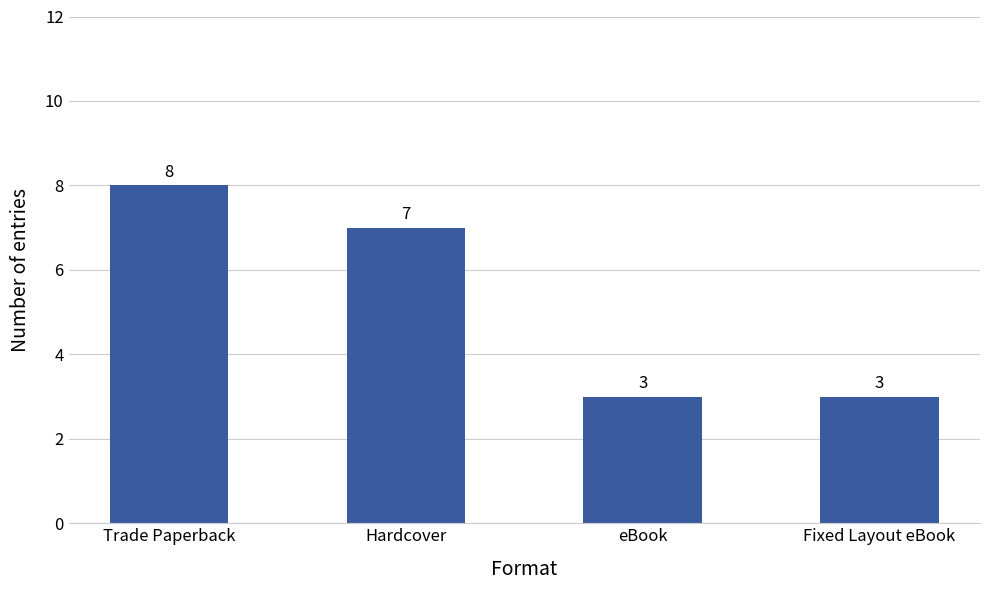

Does the chart contain stacked bars?

No